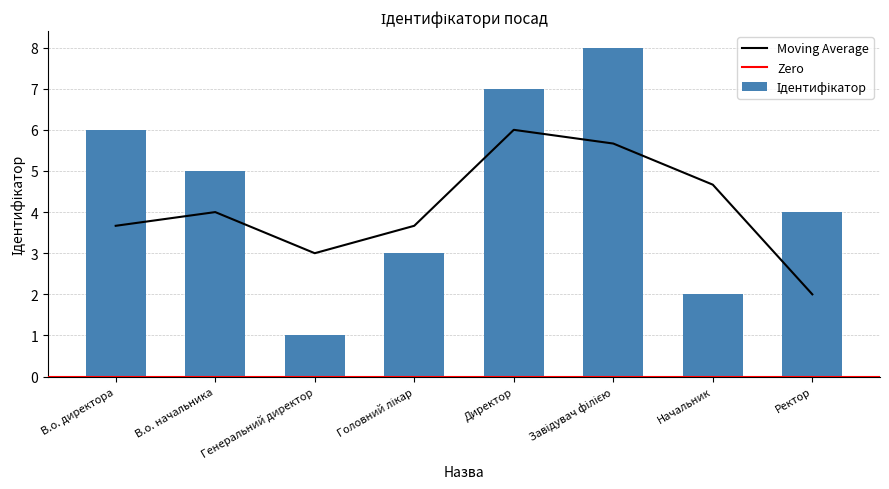

Which has a higher value, В.о. начальника or Начальник?

В.о. начальника